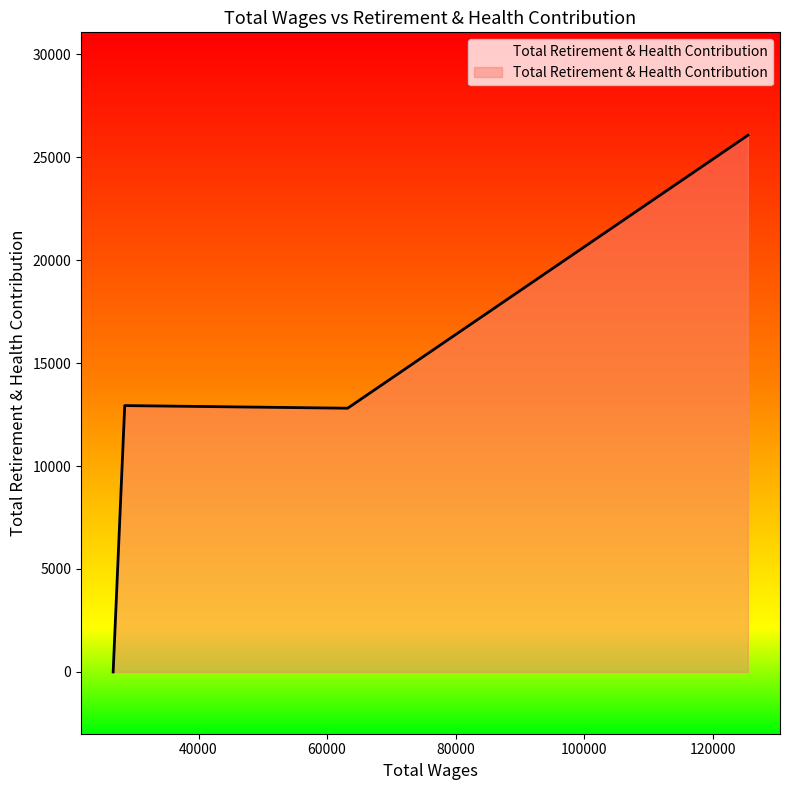

What is the maximum value shown in the chart?

26058